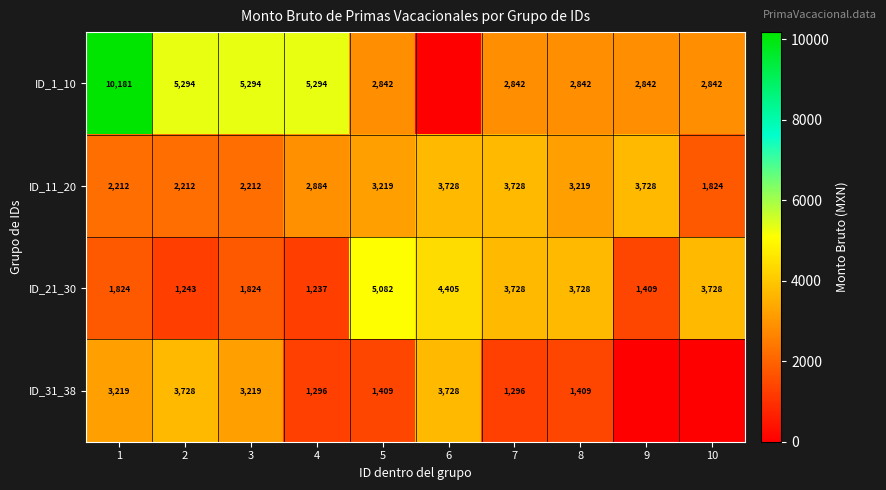

At 2, list the series in order from largest to smallest.

ID_1_10, ID_31_38, ID_11_20, ID_21_30